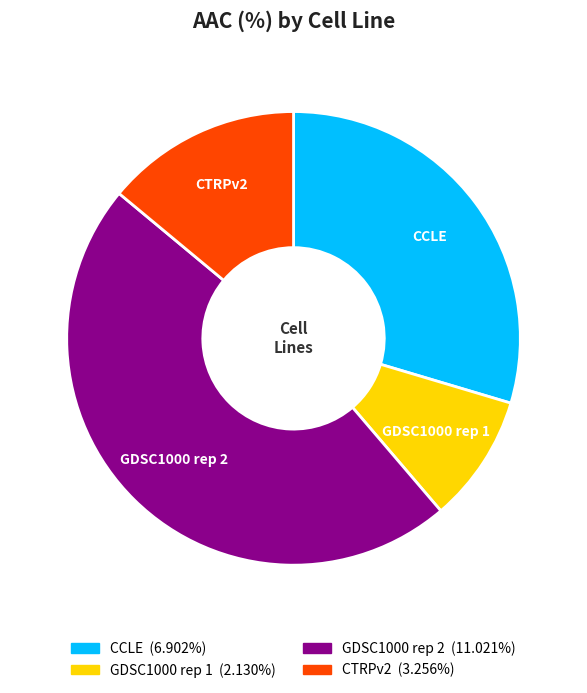

Rank the categories by value from highest to lowest.

GDSC1000 rep 2, CCLE, CTRPv2, GDSC1000 rep 1